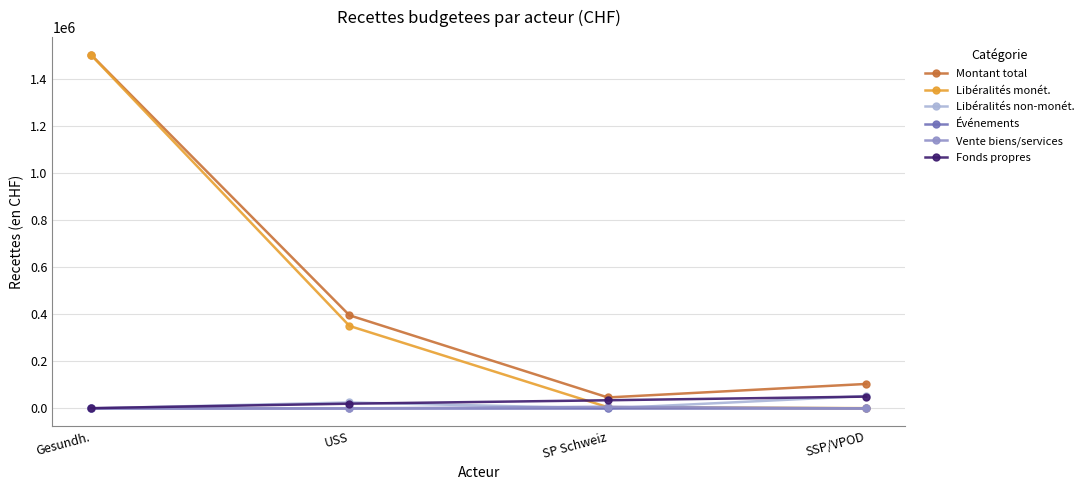

What position from the right is SSP/VPOD?

1